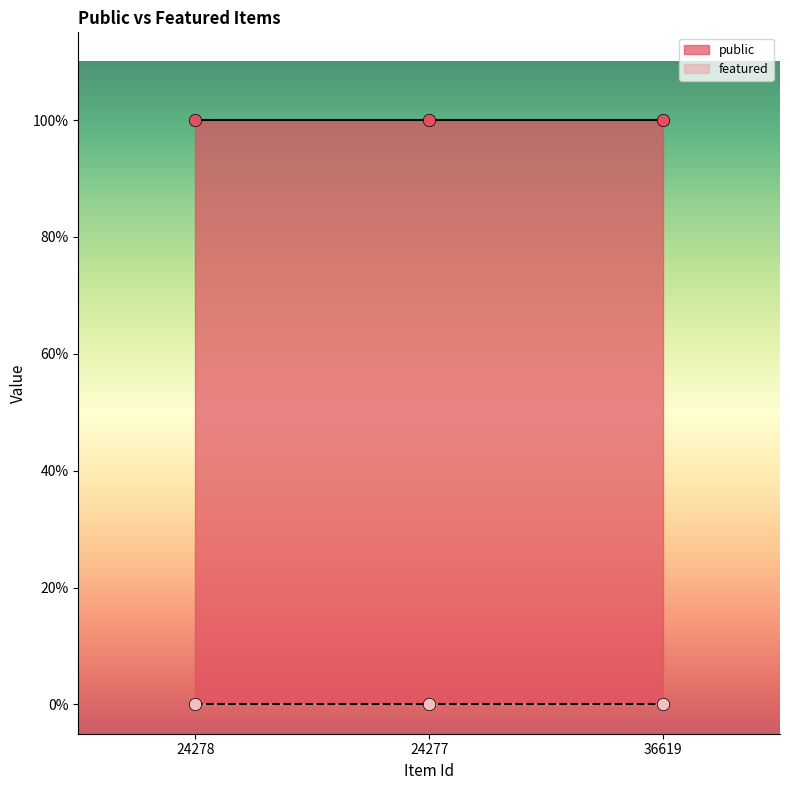

At which category is the sum across all series the highest?

24278